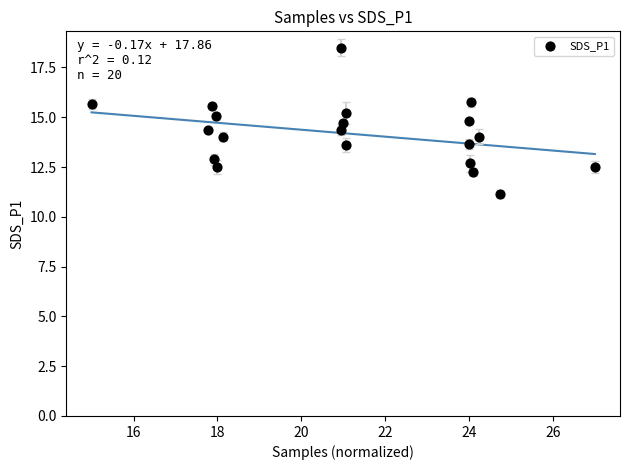

What is the range of X values (max minus min)?

12.0